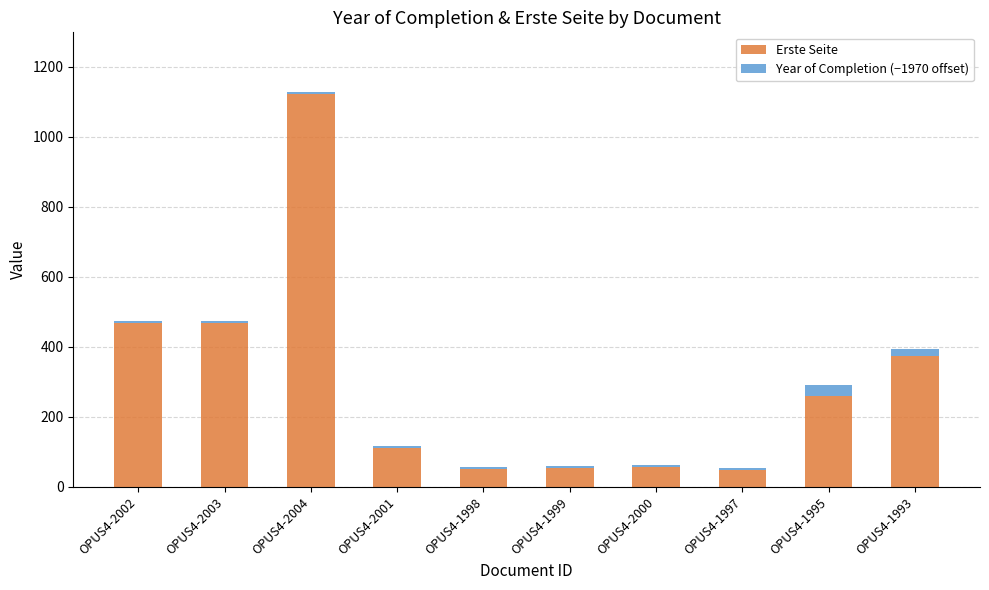

What is the minimum value for Erste Seite?

47